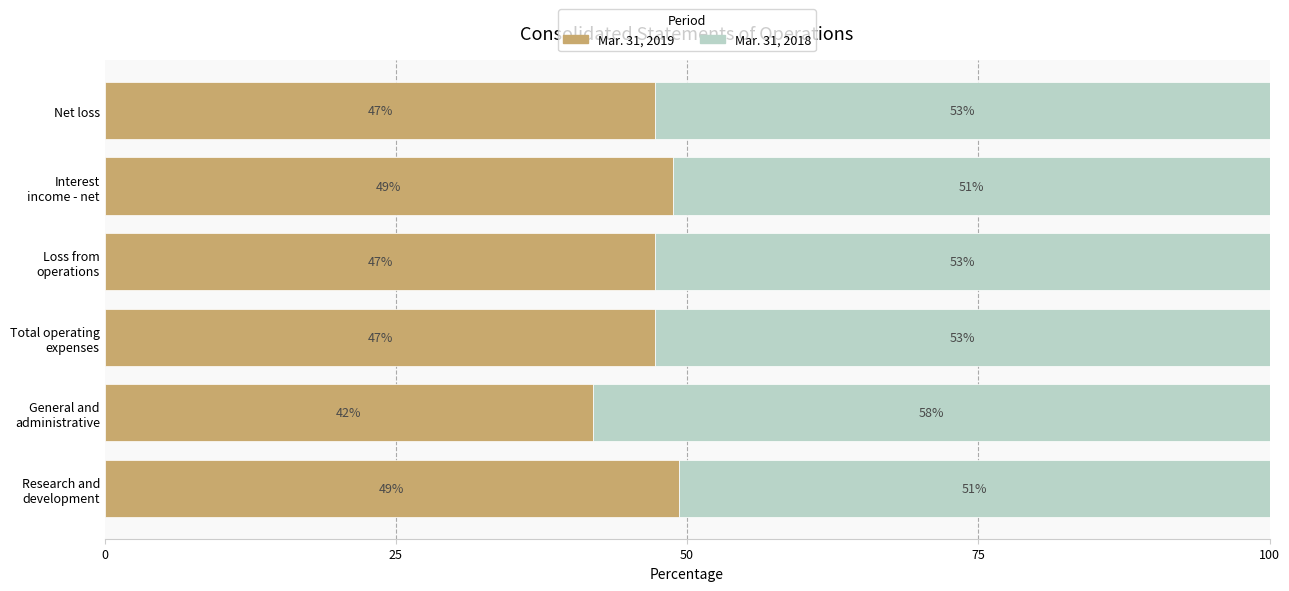

The value of Mar. 31, 2019 at Net loss is 47.3. True or false?

True